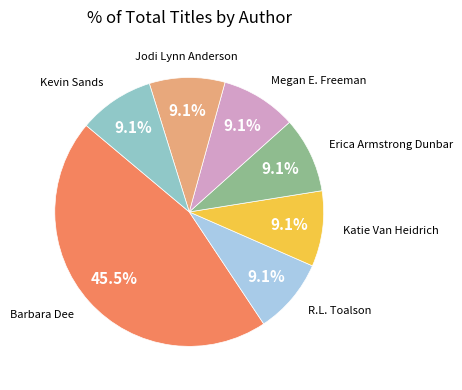

Is there a majority slice in this chart?

No